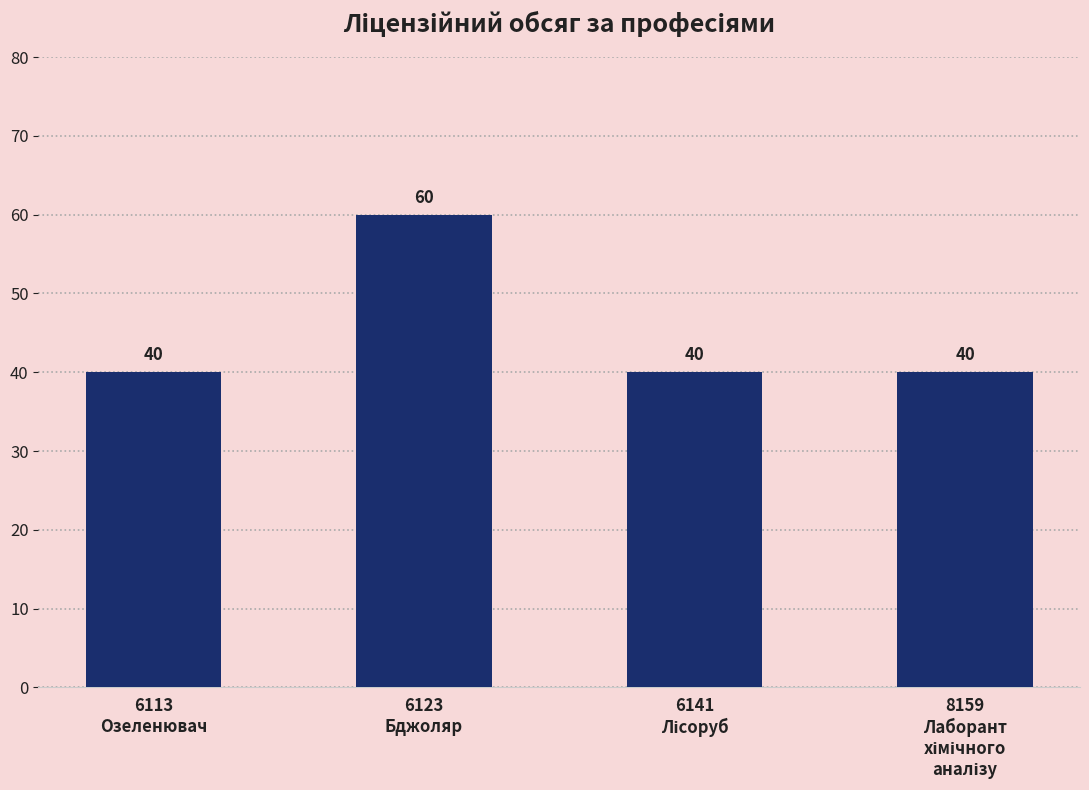

What is the maximum value shown in the chart?

60